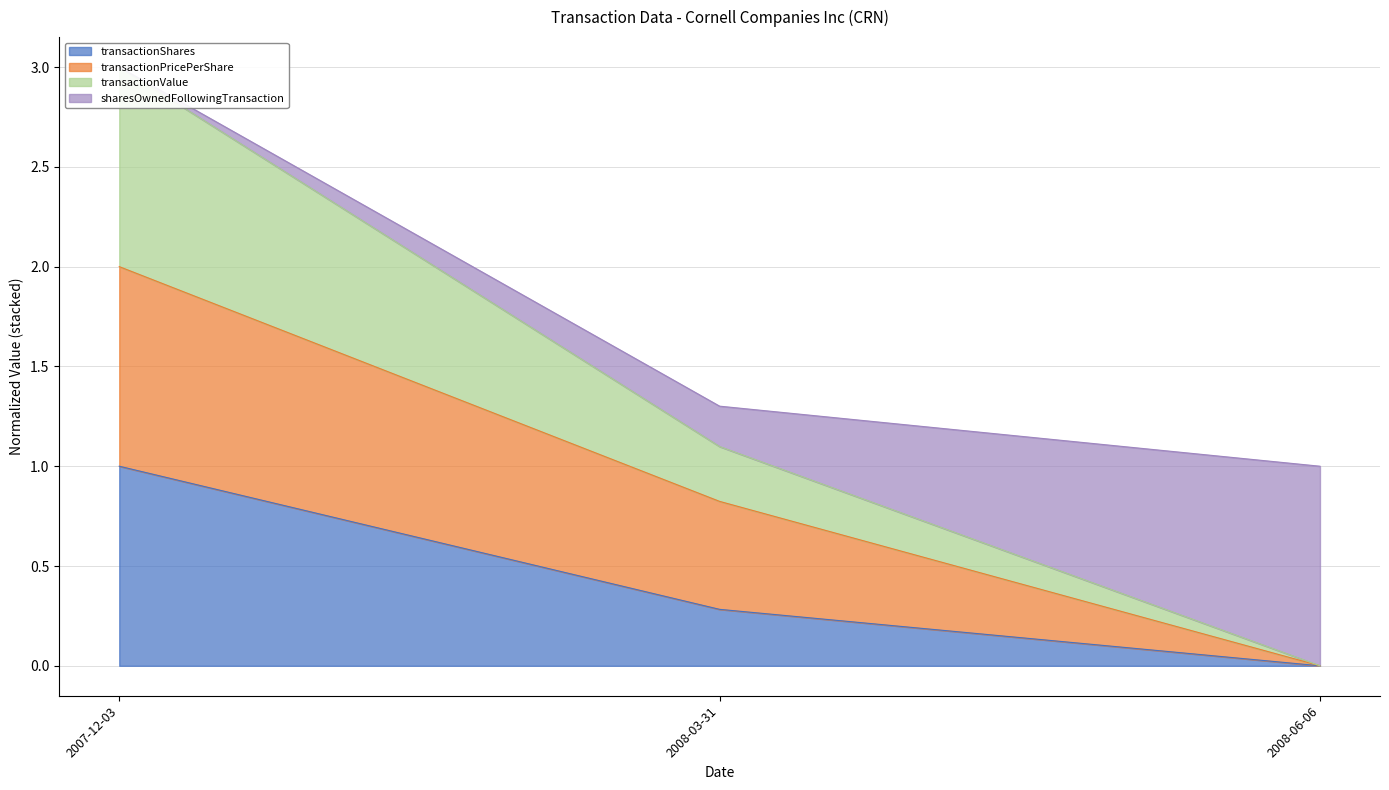

At which category is the sum across all series the highest?

2007-12-03